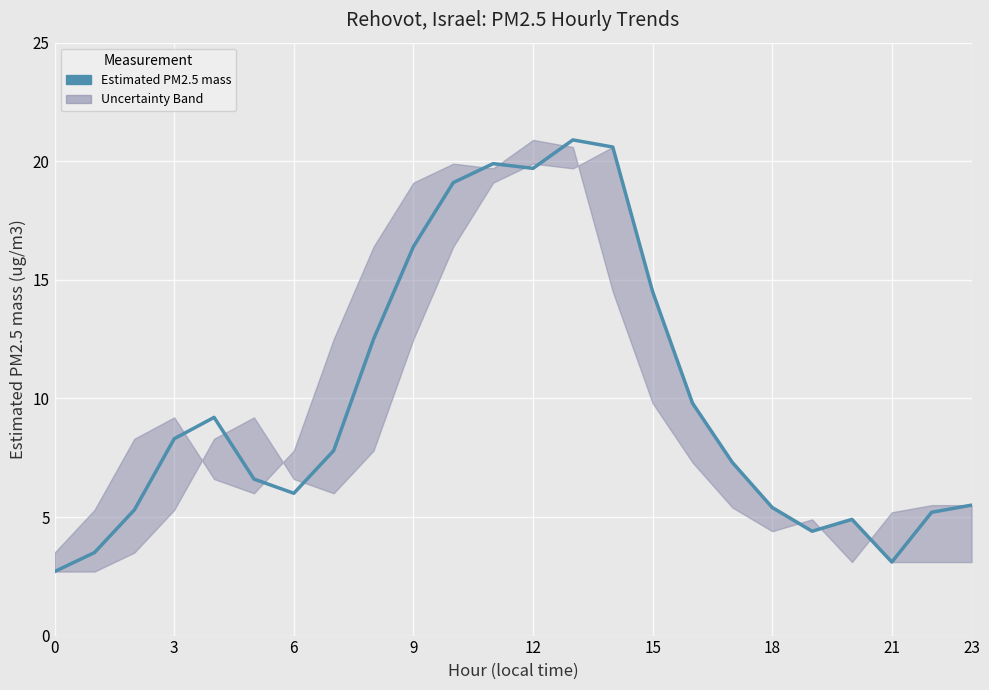

What is the average value?

9.9